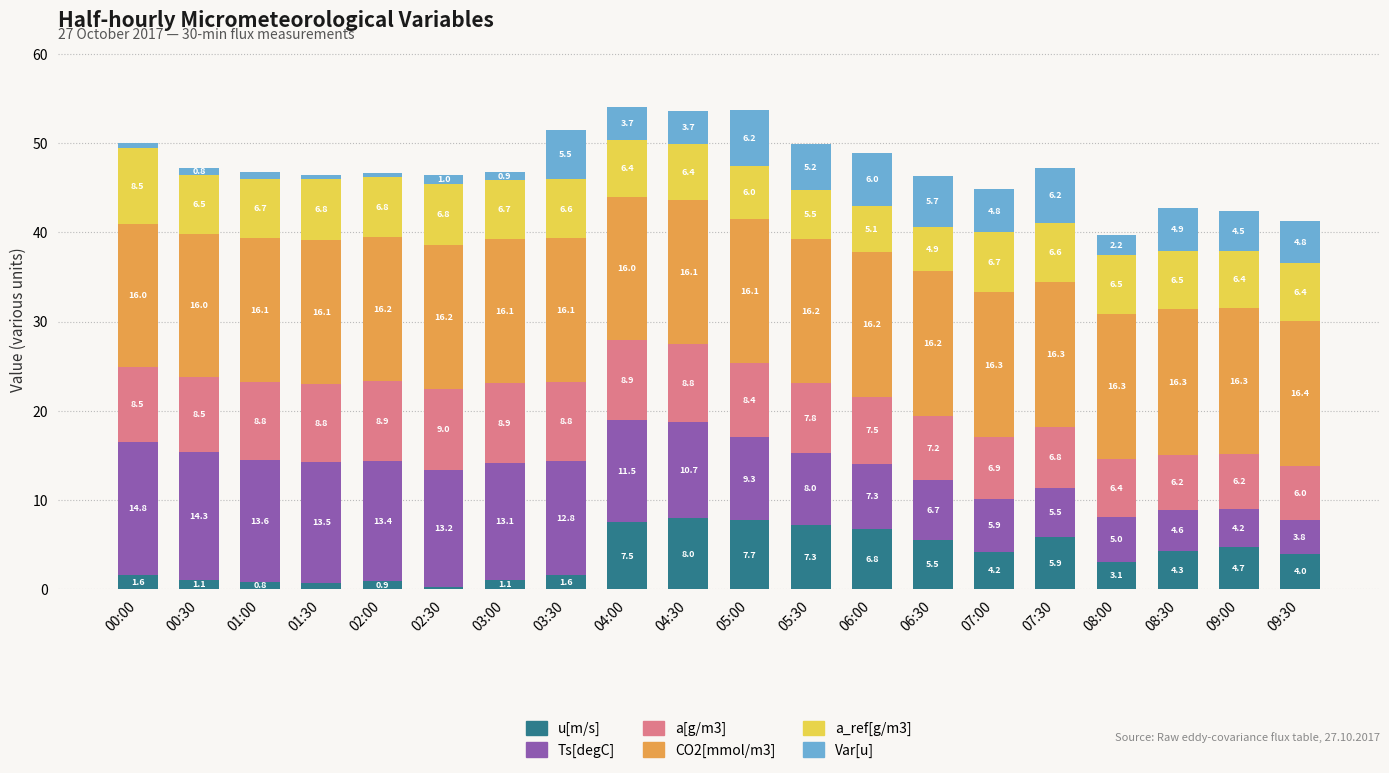

At which label does u[m/s] first exceed 4?

04:00